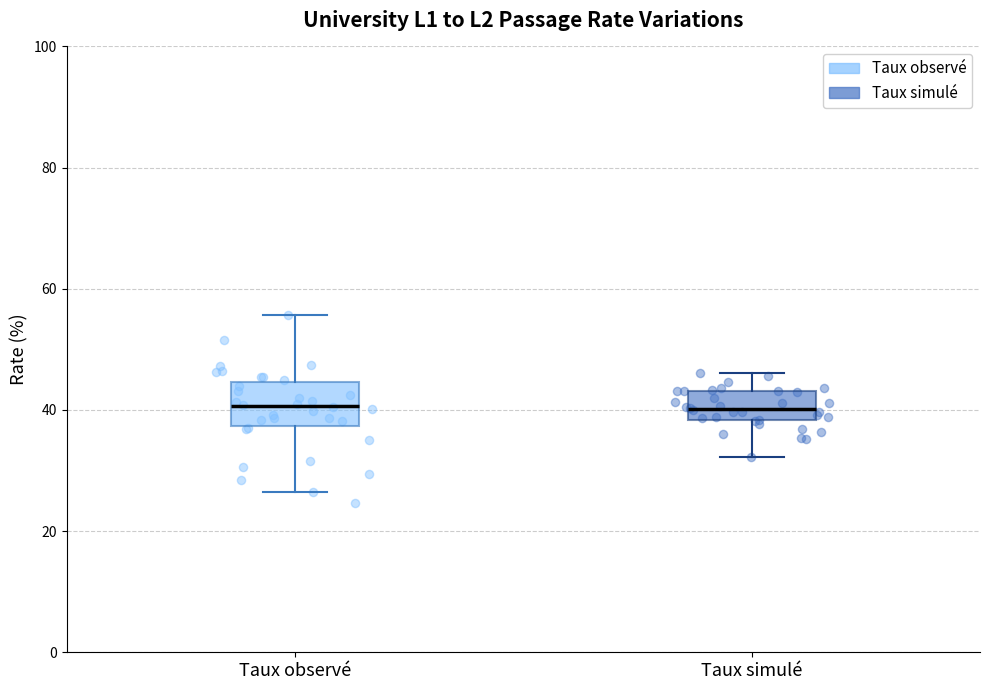

Where does the lower whisker of the box for Taux simulé end on the y-axis? The values are not printed on the chart, so give them approximately, as read against the axis.

32